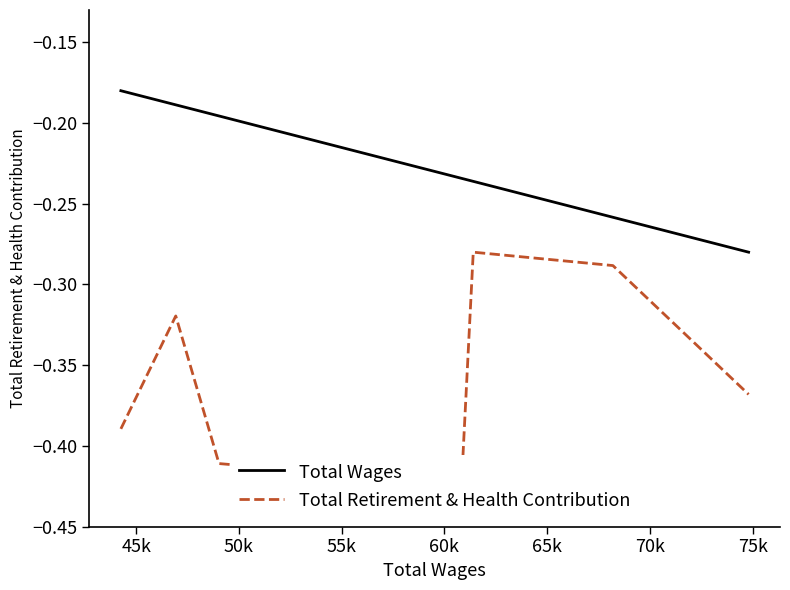

True or false: Total Retirement & Health Contribution and Total Wages cross at least once.

False